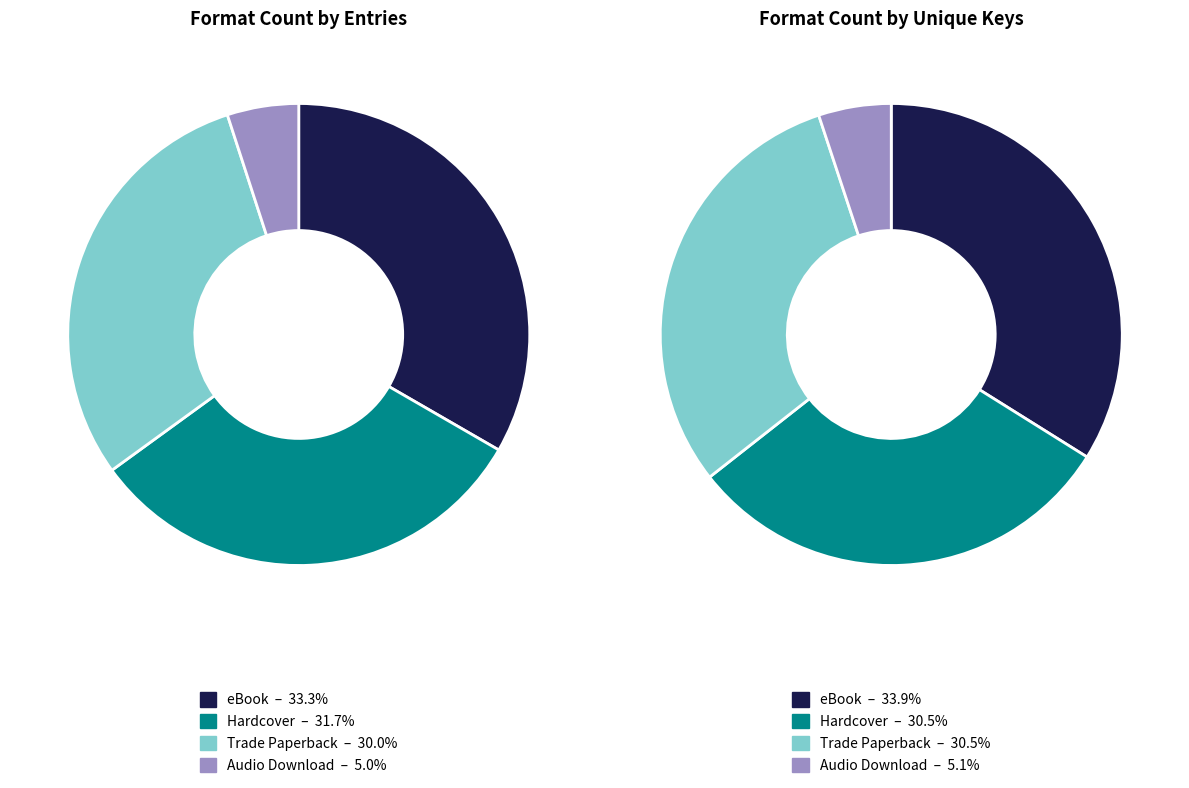

Is it true that Hardcover is 38% of the pie?

False